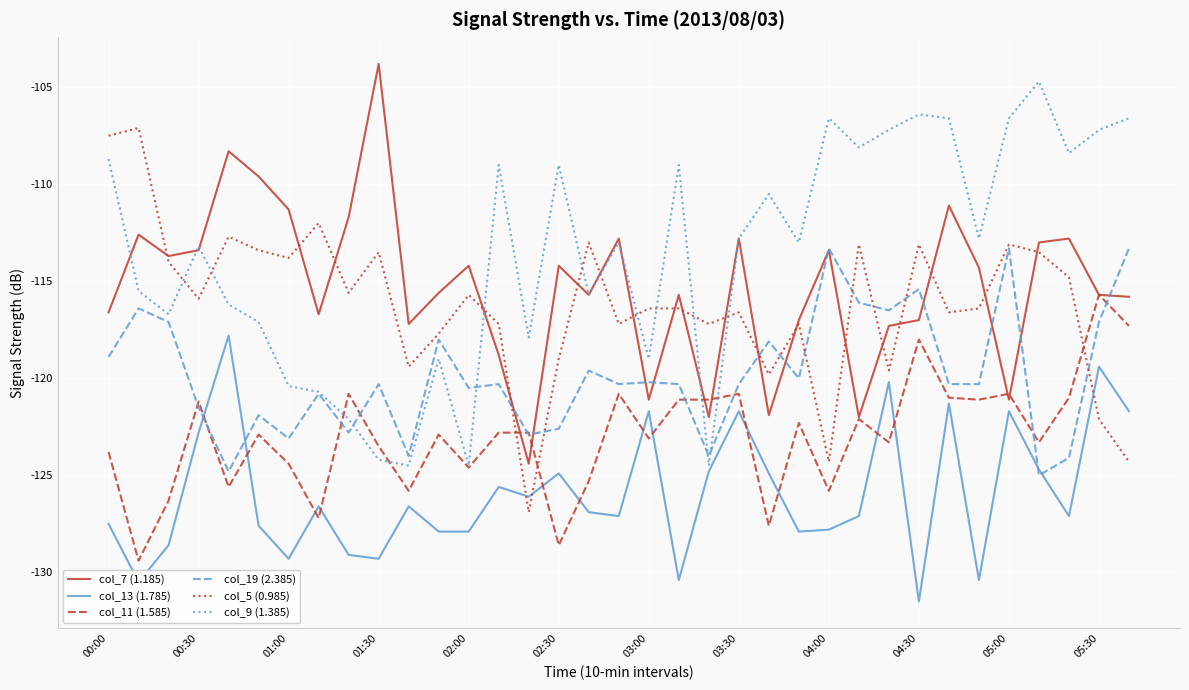

What is the minimum value for col_9 (1.385)?

-124.5